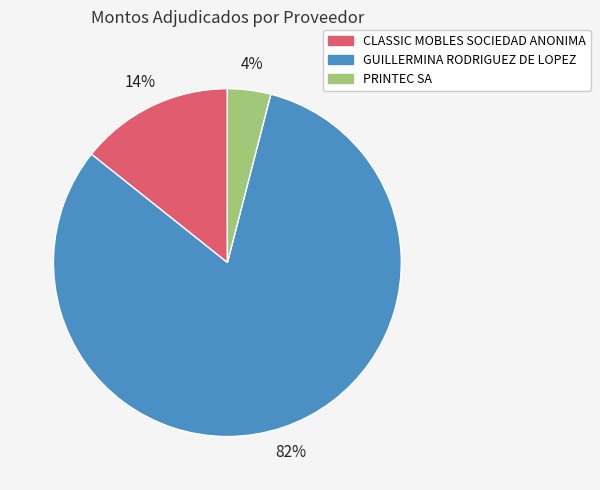

Count the number of slices in the pie.

3